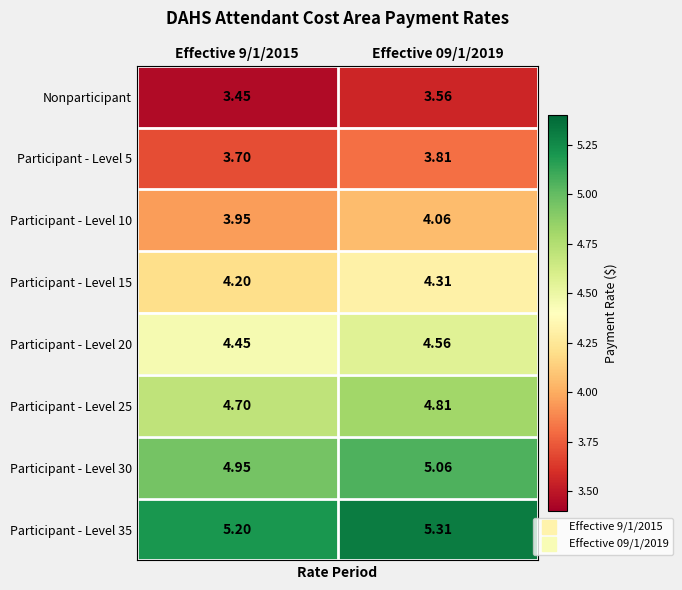

Is the value of Participant - Level 25 at Effective 09/1/2019 greater than the value of Participant - Level 35 at Effective 09/1/2019?

No